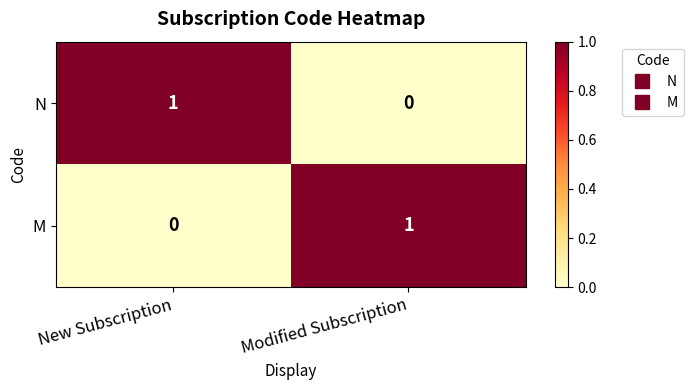

How many distinct data groups are displayed?

2